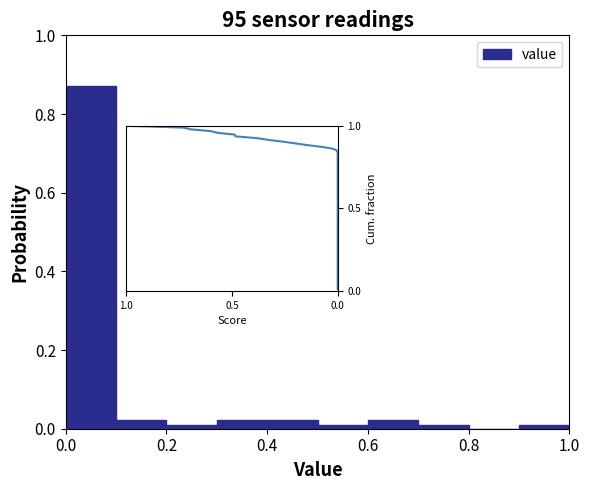

Reading left to right, list every bar in this chart as the range it spans on the x-axis followed by its height. The values are not printed on the chart, so give them approximately, as read against the axis.

0.0 to 0.1: 0.88
0.1 to 0.2: 0.02
0.2 to 0.3: under 0.02
0.3 to 0.4: 0.02
0.4 to 0.5: 0.02
0.5 to 0.6: under 0.02
0.6 to 0.7: 0.02
0.7 to 0.8: under 0.02
0.8 to 0.9: 0
0.9 to 1.0: under 0.02